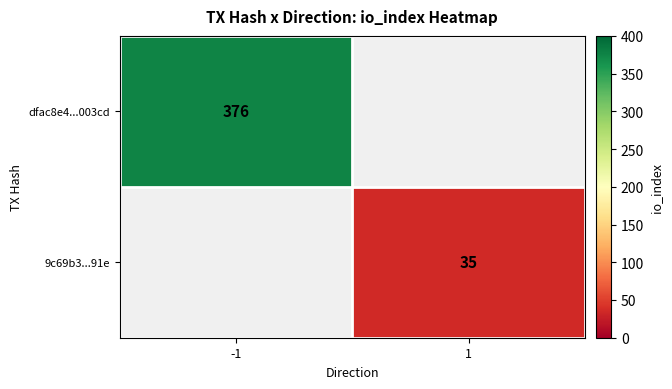

The value of dfac8e4...003cd at -1 is 503.9. True or false?

False